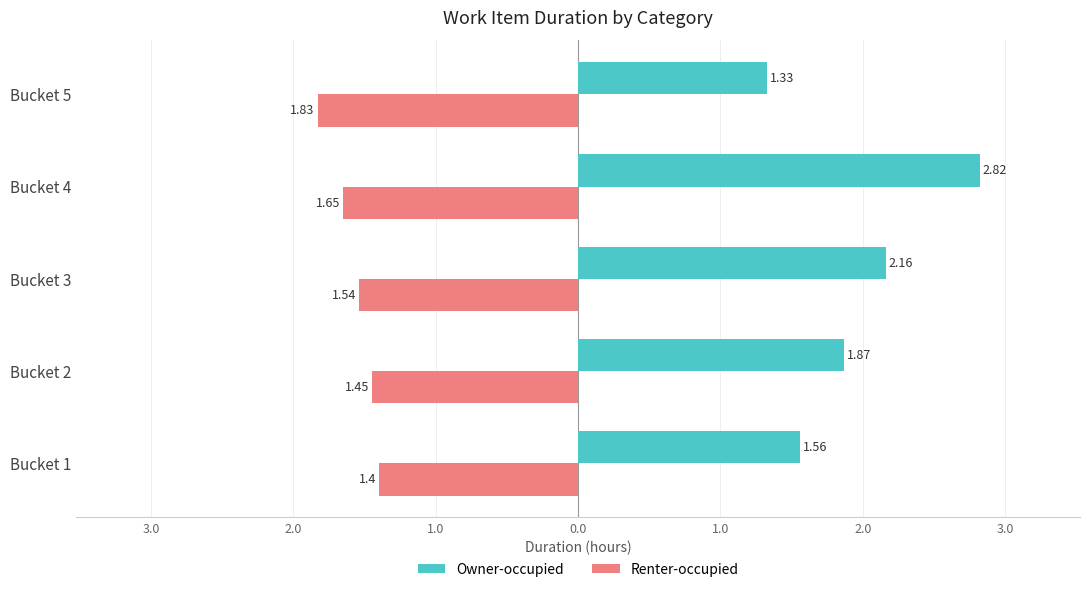

What are all the series names shown in the legend?

Owner-occupied, Renter-occupied